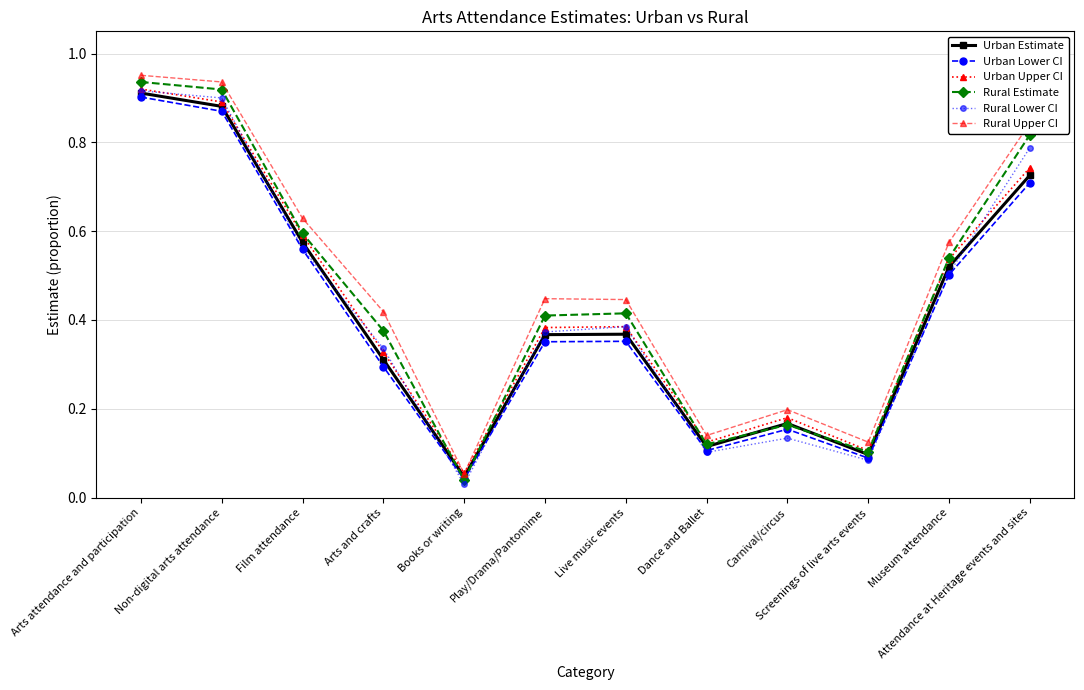

True or false: Rural Lower CI and Rural Upper CI intersect in this chart.

False